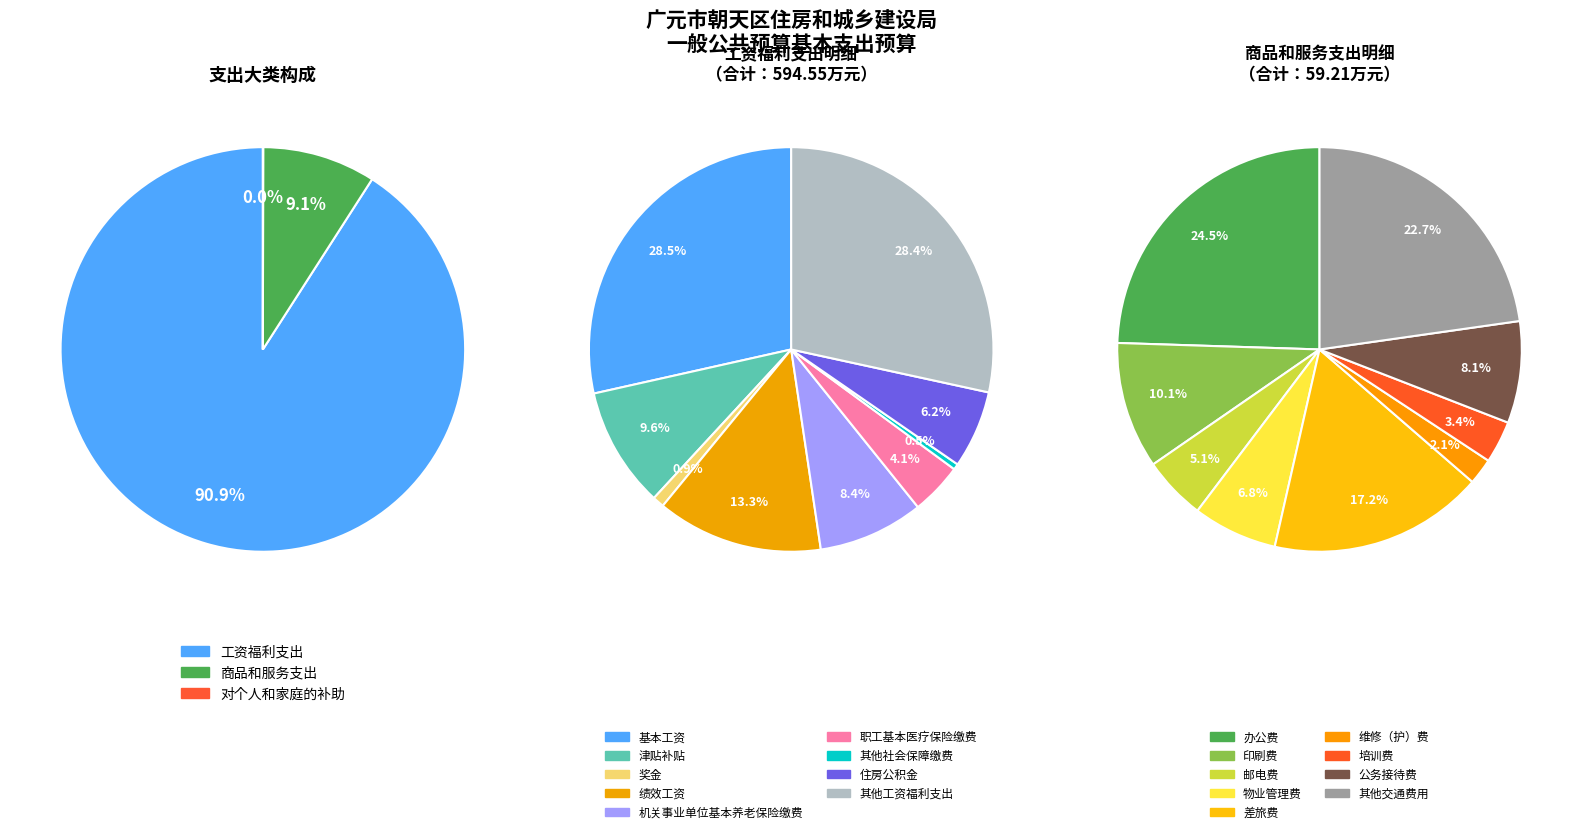

Combined, what portion of the pie is 商品和服务支出 and 工资福利支出?

100.0%